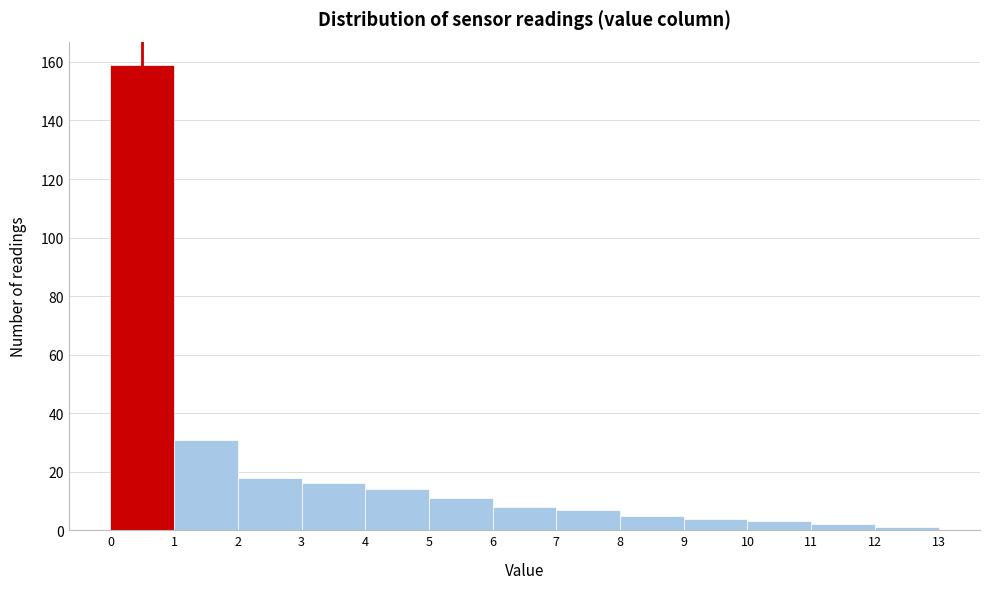

What is the height of the bar covering 3 to 4 on the x-axis? The values are not printed on the chart, so give them approximately, as read against the axis.

16